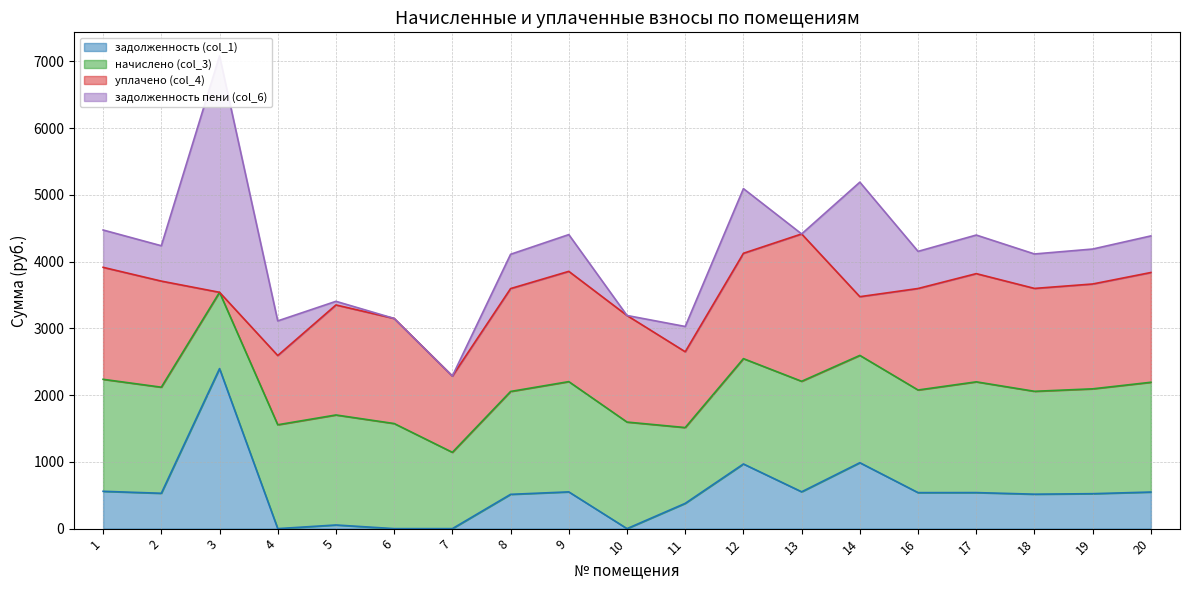

Between 10 and 13, which is larger?

13